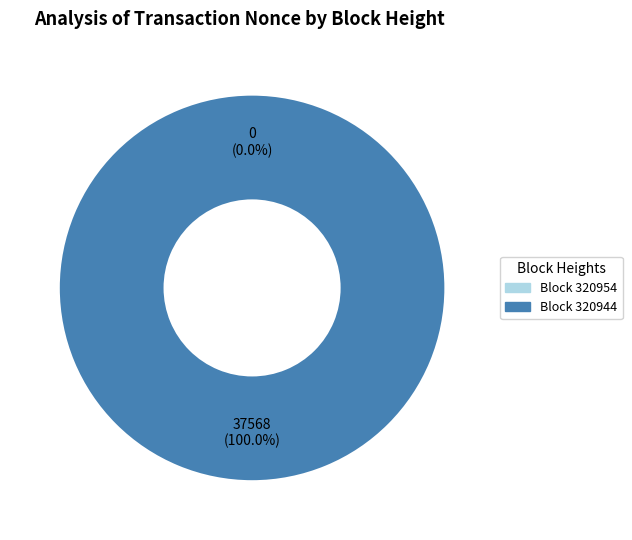

Between 320954 and 320944, which is larger?

320944